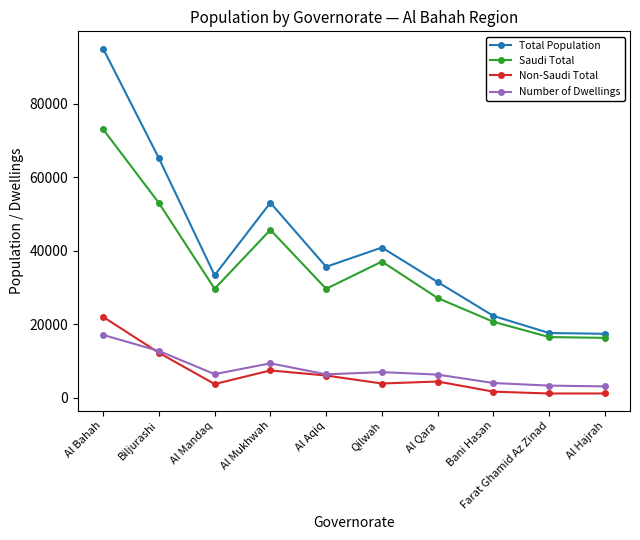

At which category does Number of Dwellings reach its first local valley?

Al Mandaq